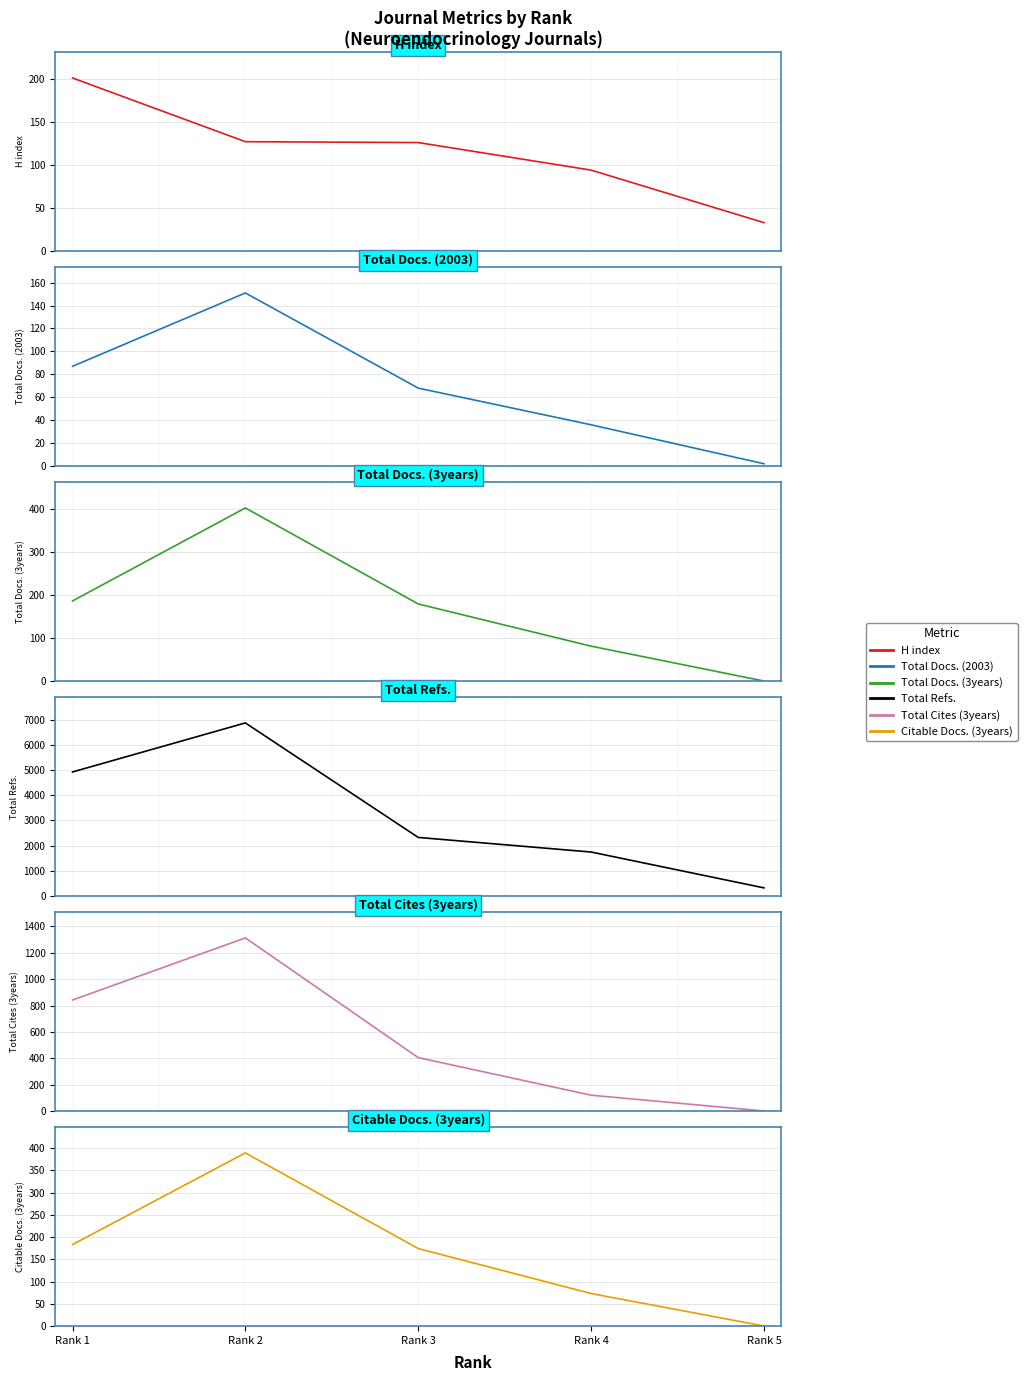

Between which two adjacent categories do Total Cites (3years) and Total Docs. (2003) first intersect?

Rank 4 and Rank 5